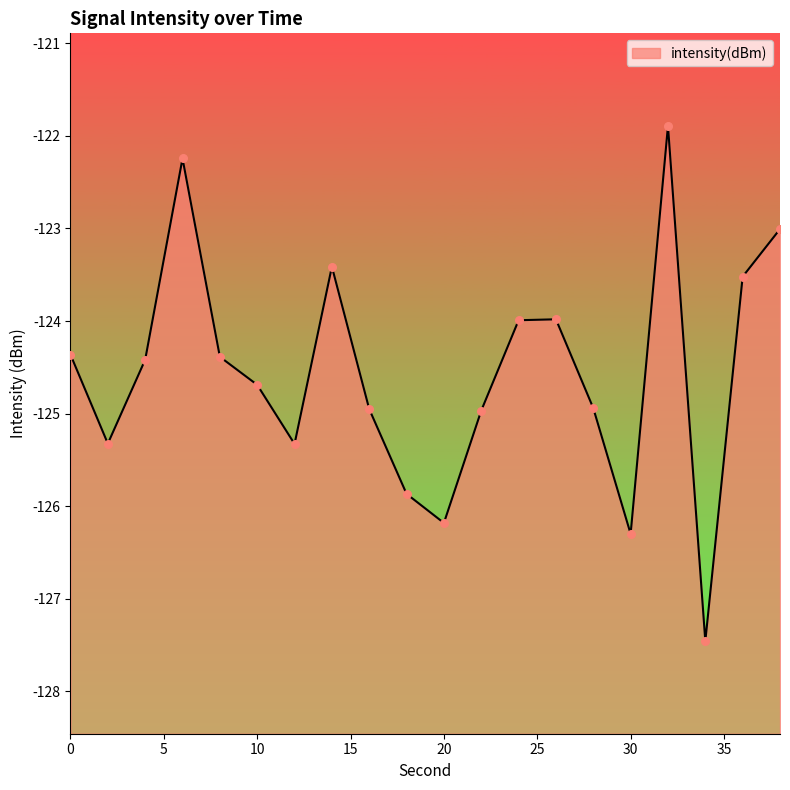

Between 14 and 32, which is larger?

32